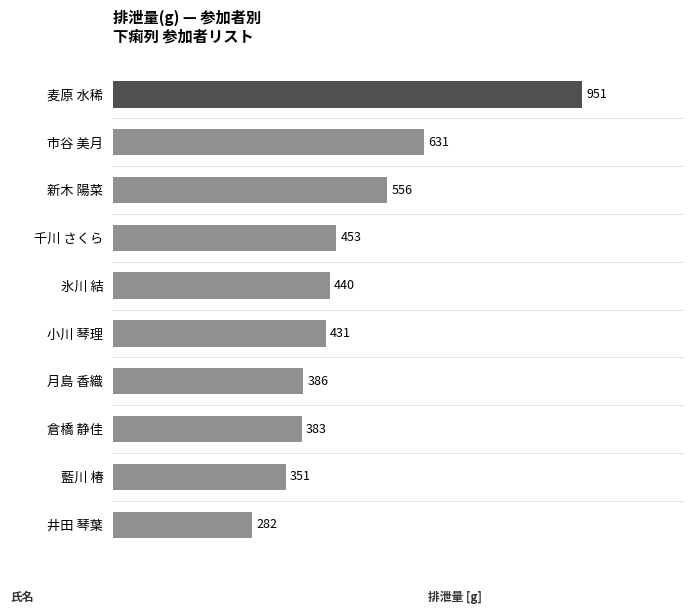

Rank the categories by value from lowest to highest.

井田 琴葉, 藍川 椿, 倉橋 静佳, 月島 香織, 小川 琴理, 氷川 結, 千川 さくら, 新木 陽菜, 市谷 美月, 麦原 水稀